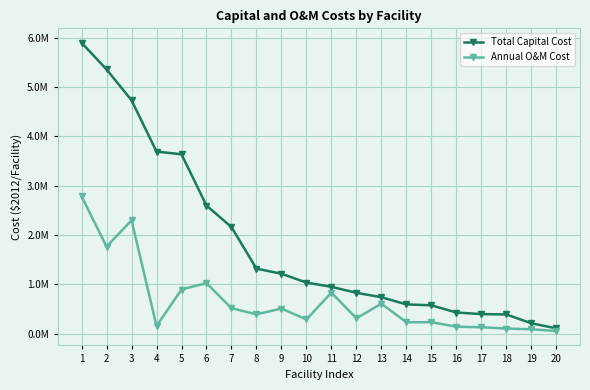

True or false: Total Capital Cost and Annual O&M Cost intersect in this chart.

False